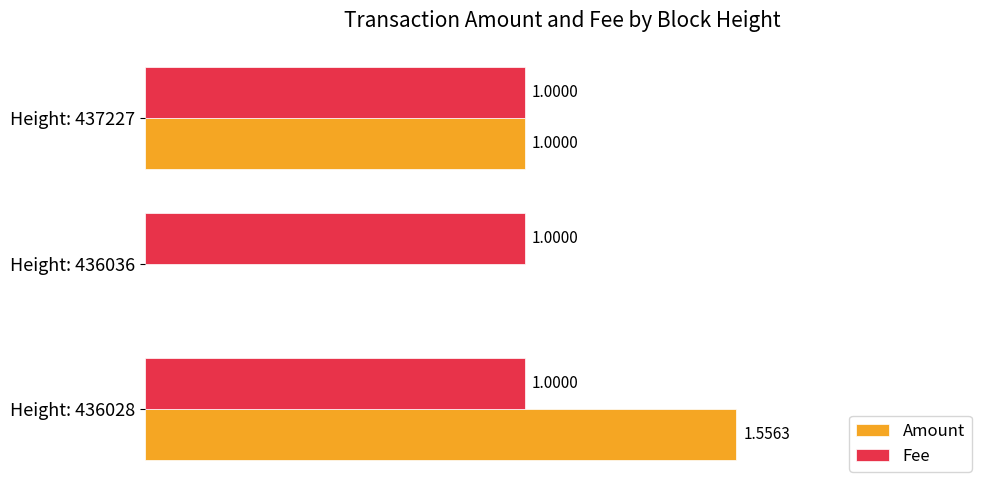

Which series changed the most between Height: 436028 and Height: 437227?

Amount